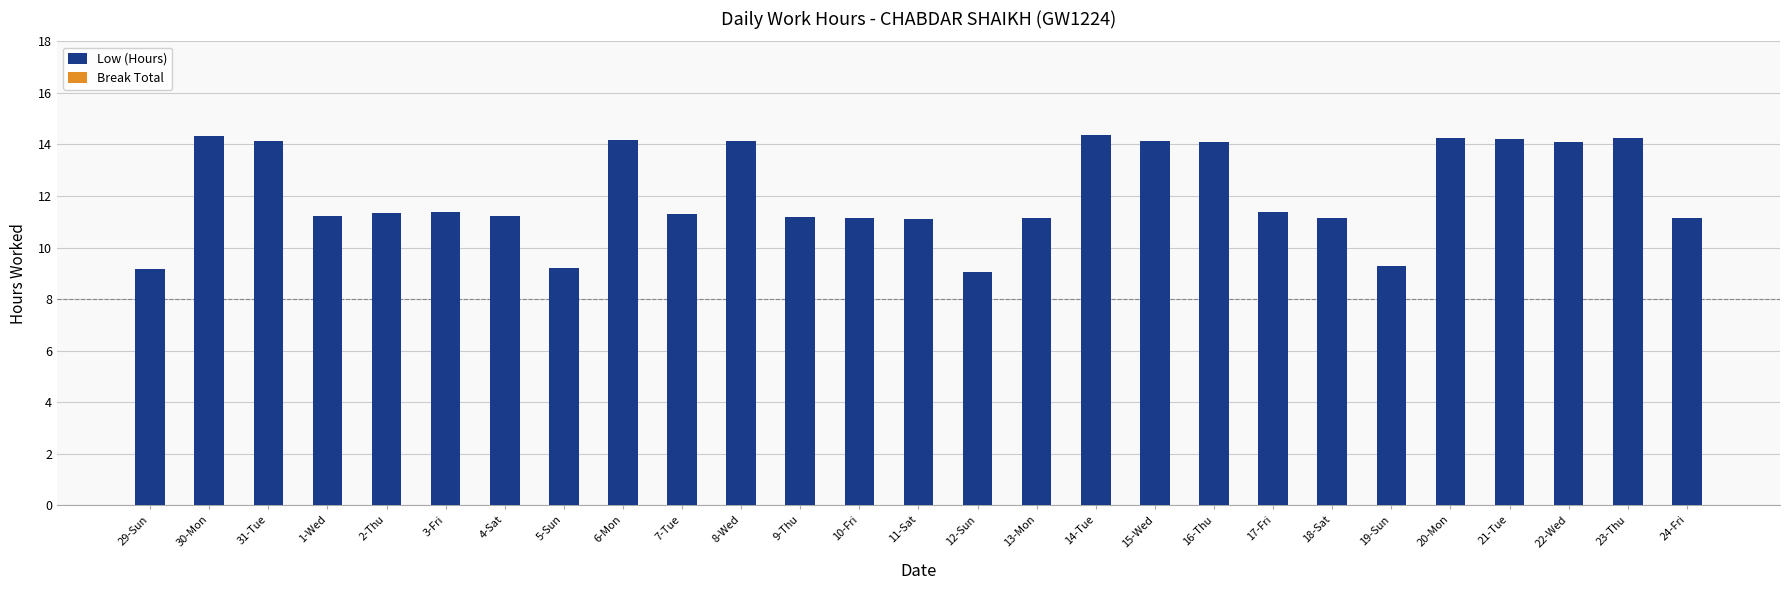

What is the ratio of the value at 10-Fri to the value at 16-Thu?

0.8